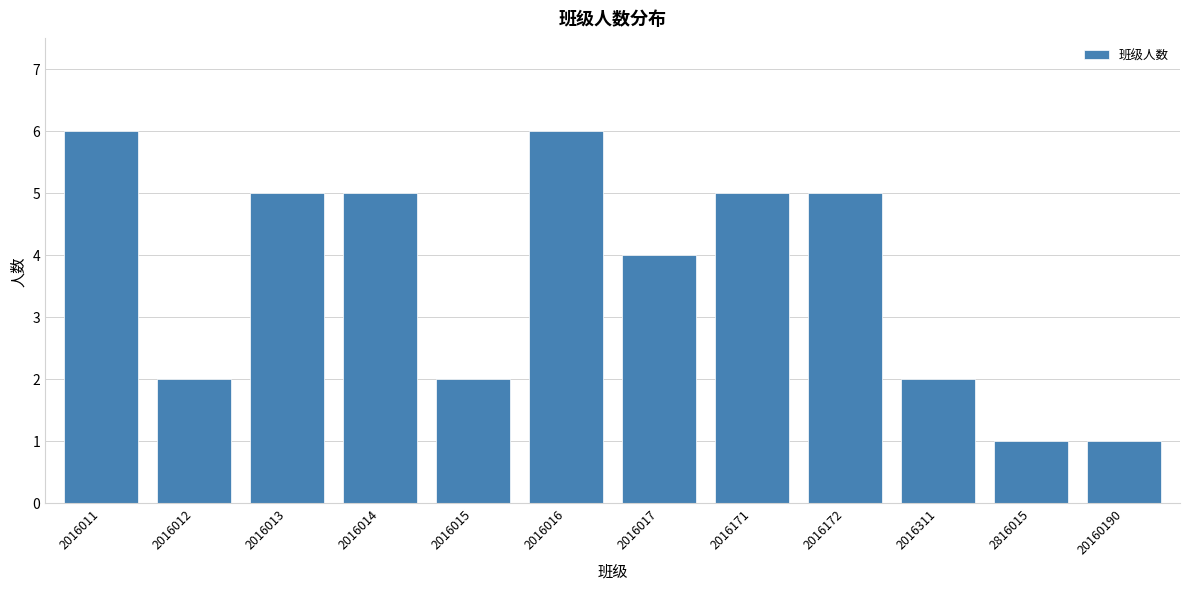

Reading right to left, list all the values displayed in this chart.

1	1	2	5	5	4	6	2	5	5	2	6